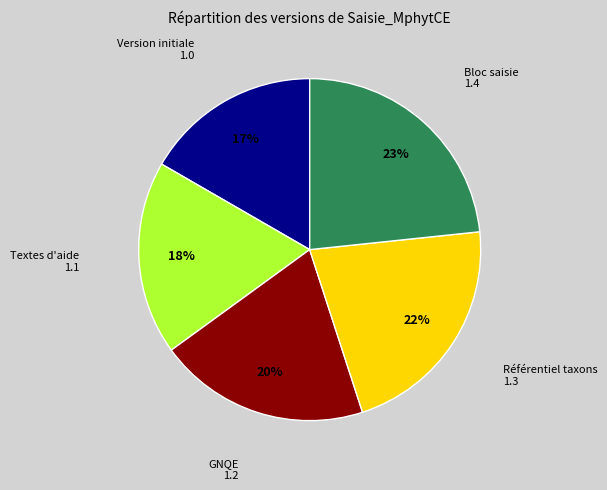

To the nearest percent, what is the average slice percentage?

20%